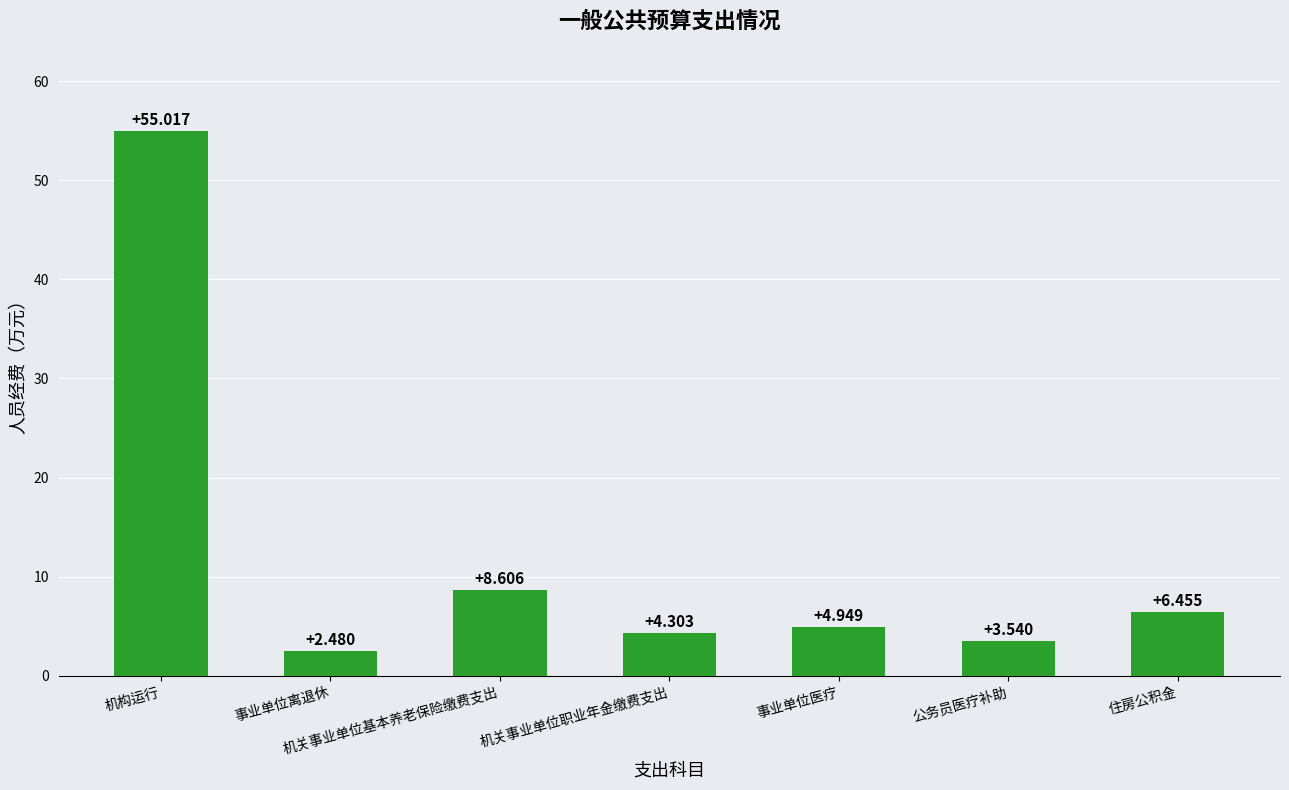

What is the ratio of the value at 机关事业单位职业年金缴费支出 to the value at 住房公积金?

0.7